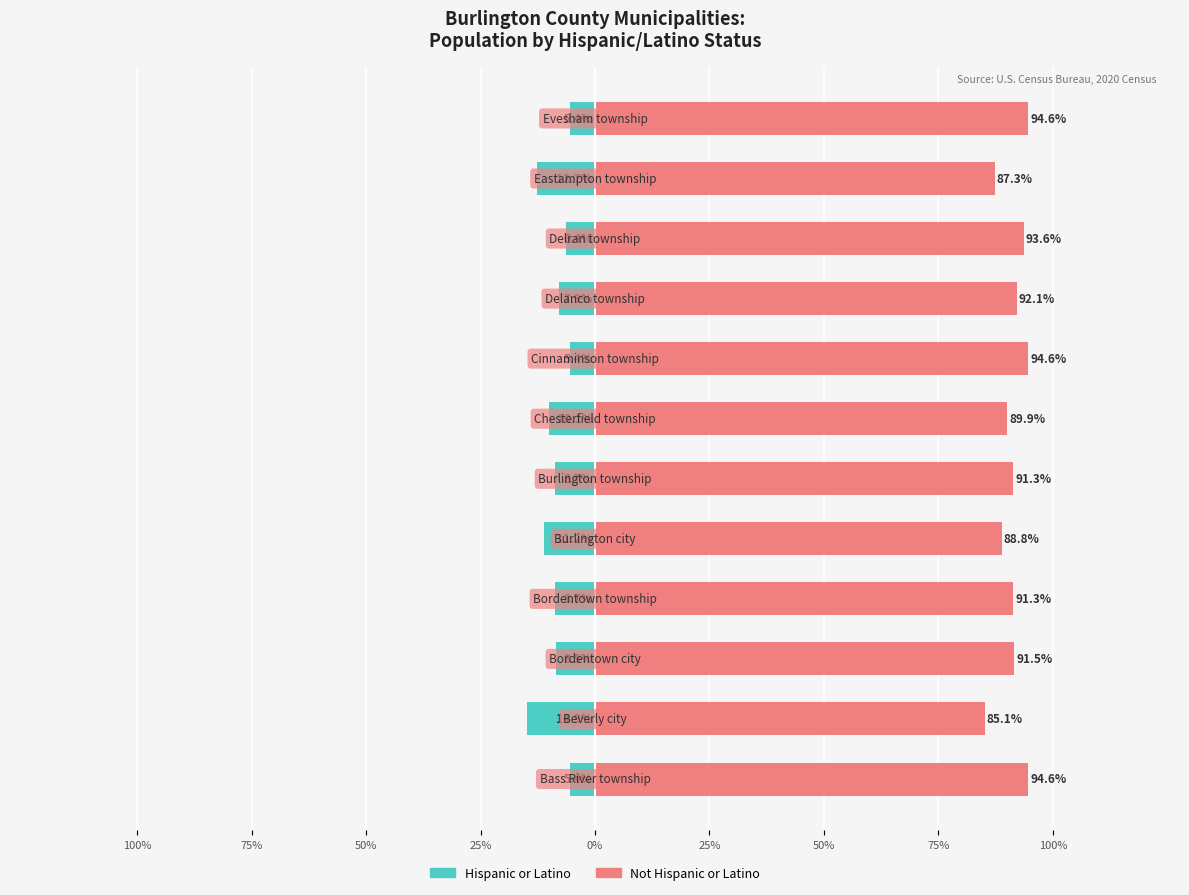

How many bars are there in total?

24